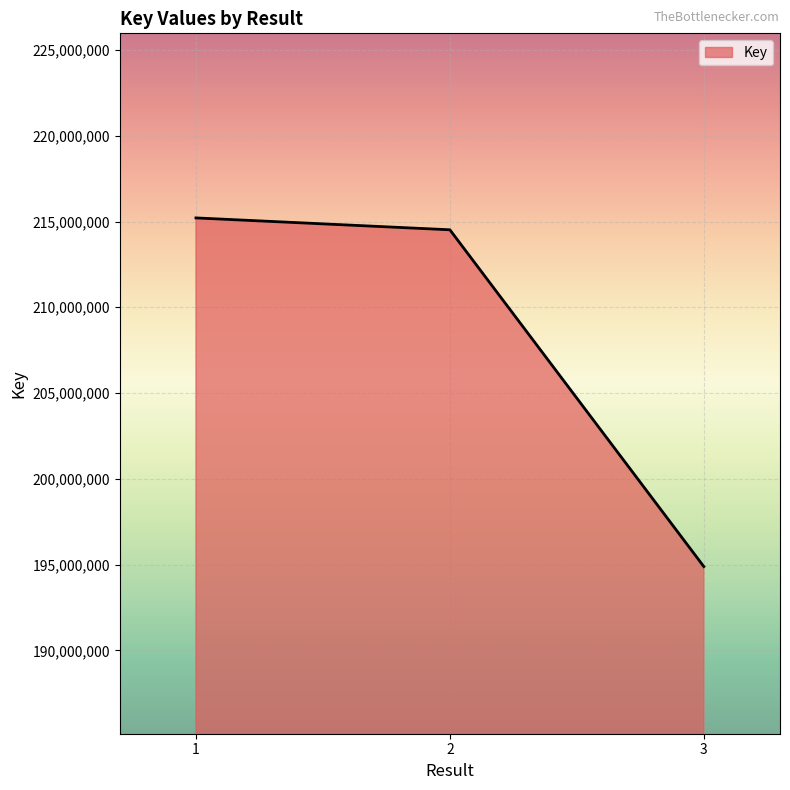

What is the approximate value at 2, to the nearest 50?

214517950